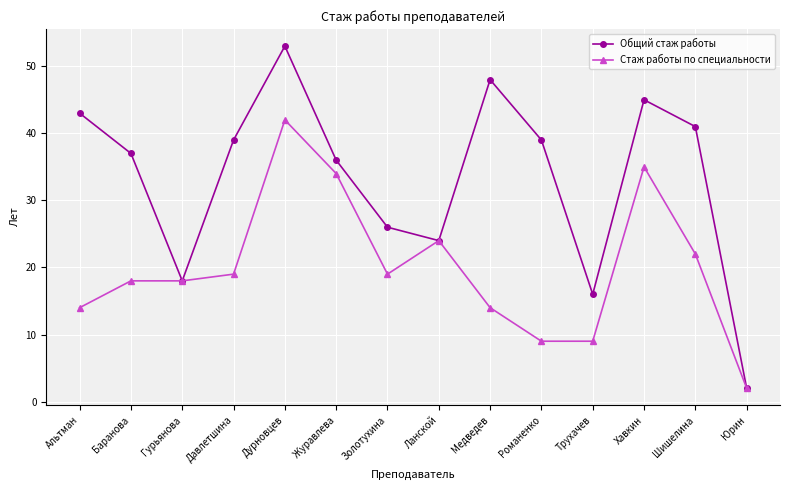

Rank the series by their maximum value, from lowest to highest.

Стаж работы по специальности, Общий стаж работы